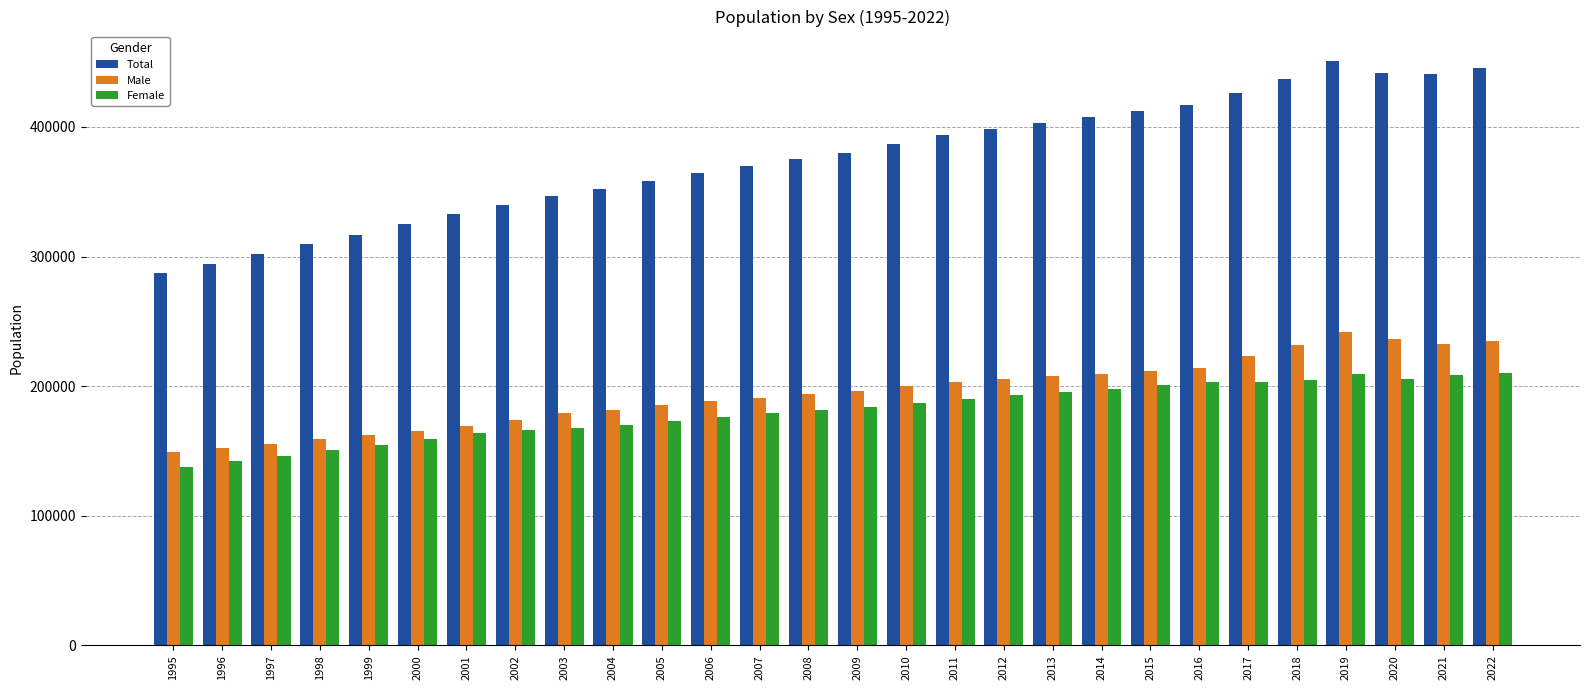

At 2004, list the series in order from smallest to largest.

Female, Male, Total